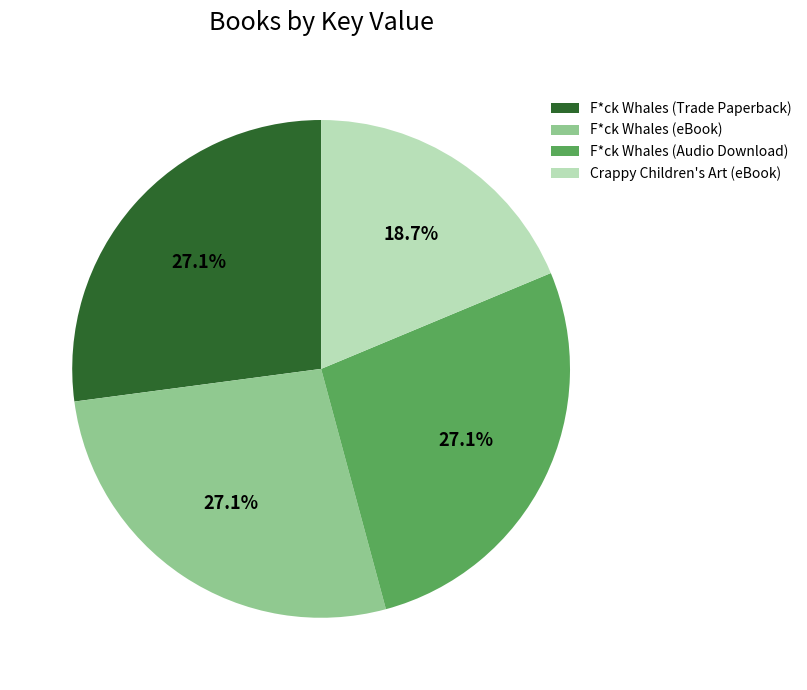

Combined, what portion of the pie is Crappy Children's Art (eBook) and F*ck Whales (Audio Download)?

45.8%